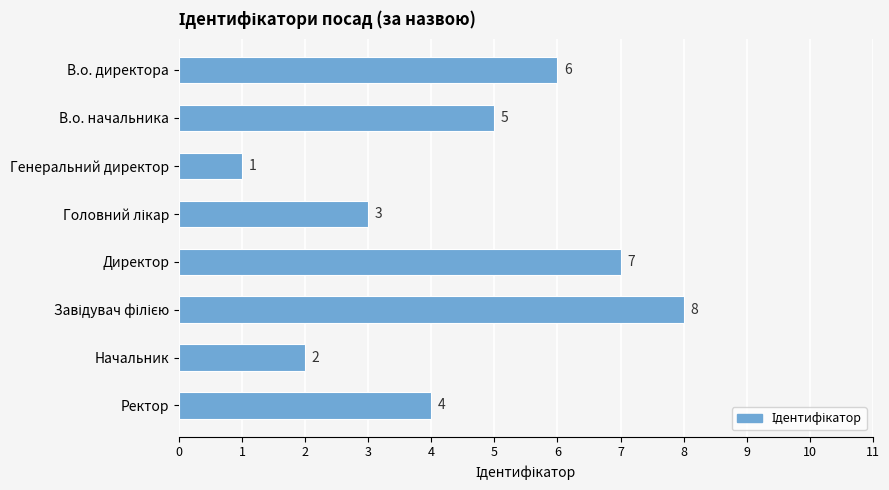

How many bars are there in total?

8